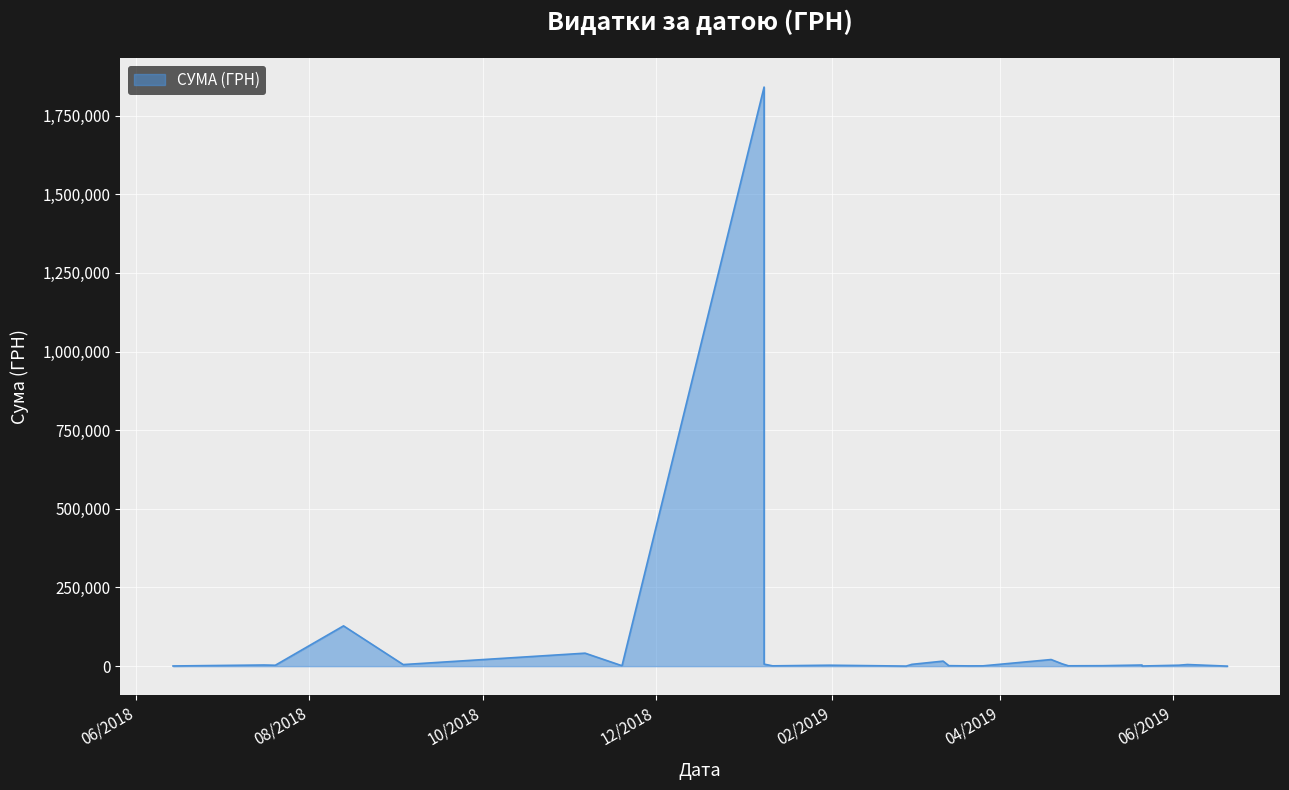

List the labels in order of value, largest first.

08.01.2019, 13.08.2018, 06.11.2018, 19.04.2019, 12.03.2019, 08.01.2019, 23.04.2019, 08.01.2019, 01.03.2019, 06.06.2019, 03.09.2018, 16.07.2018, 21.05.2019, 03.06.2019, 31.01.2019, 20.07.2018, 20.07.2018, 20.07.2018, 14.03.2019, 07.05.2019, 07.05.2019, 25.04.2019, 19.11.2018, 25.04.2019, 19.02.2019, 11.01.2019, 11.01.2019, 11.01.2019, 11.01.2019, 11.01.2019, 11.01.2019, 11.01.2019, 11.01.2019, 11.01.2019, 26.03.2019, 21.03.2019, 14.06.2018, 21.05.2019, 27.02.2019, 20.06.2019